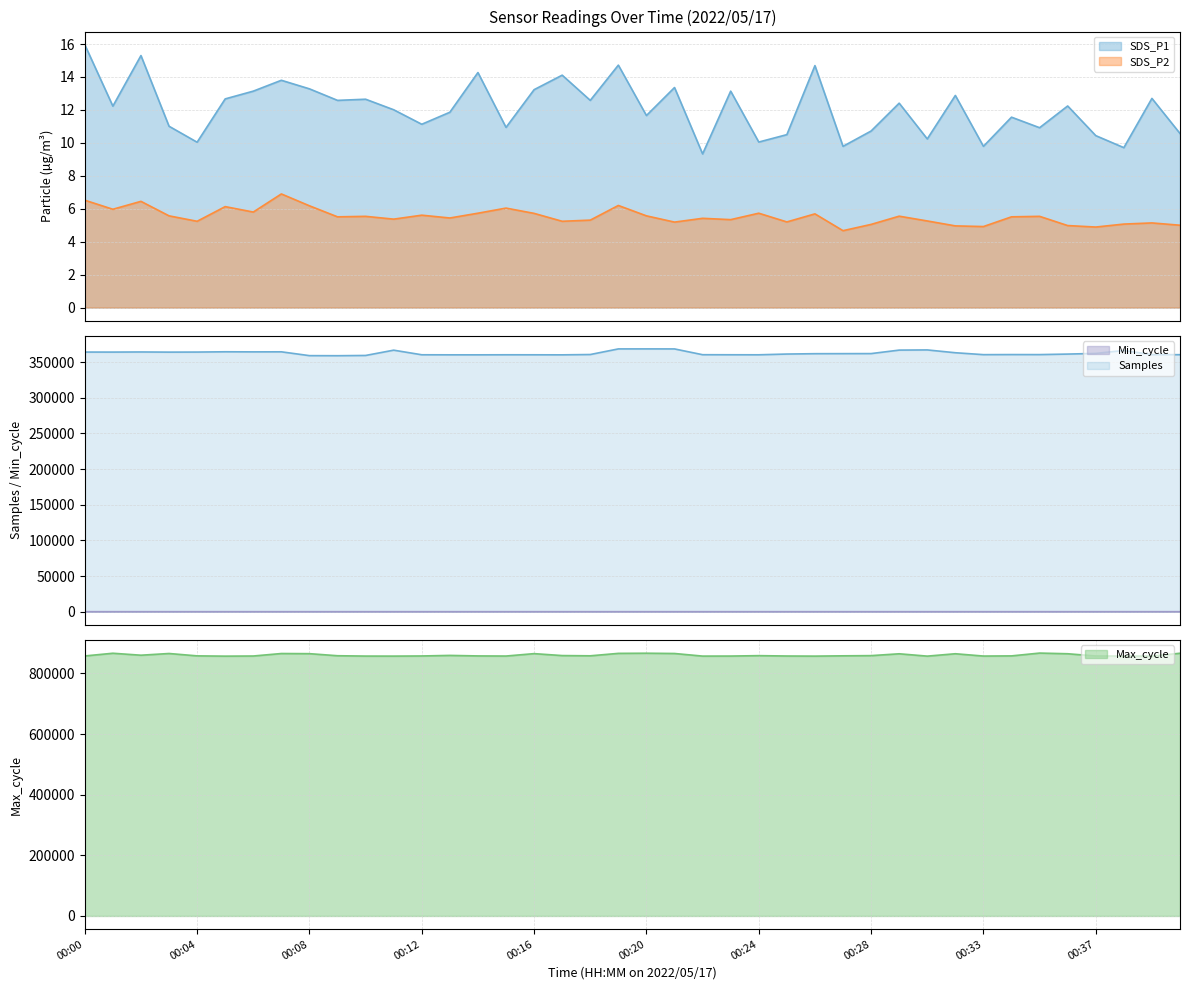

Between 00:21 and 00:20, which is larger?

00:21